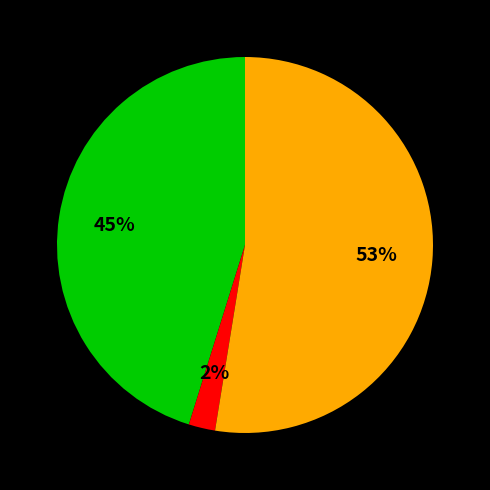

To the nearest percent, what is the average slice percentage?

33%